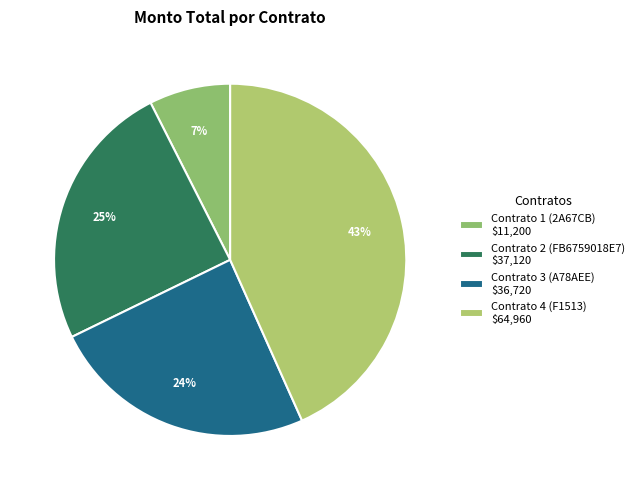

How many slices are in this pie chart?

4